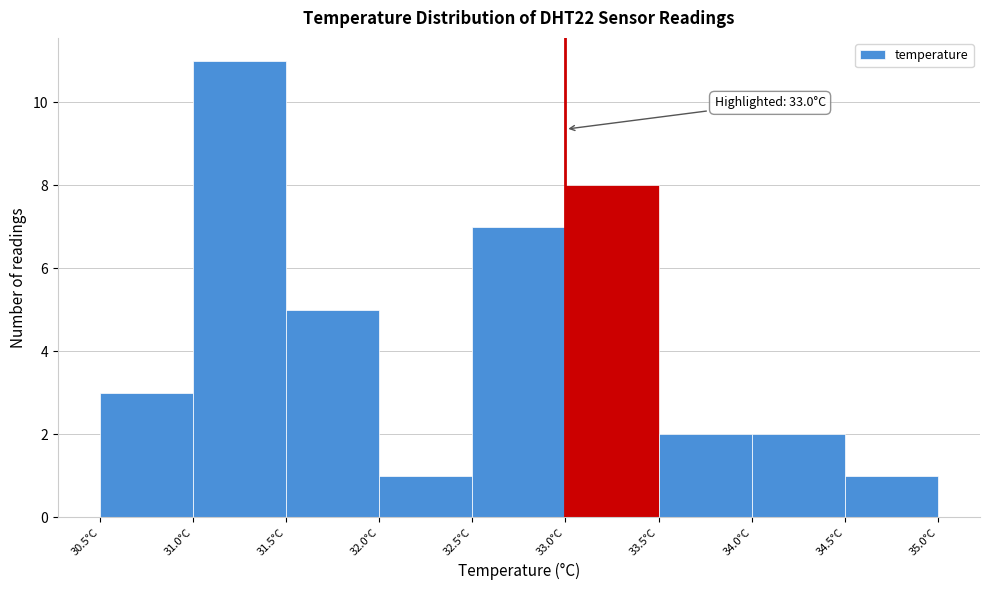

Over which range of the x-axis is the bar tallest?

31.0 to 31.5